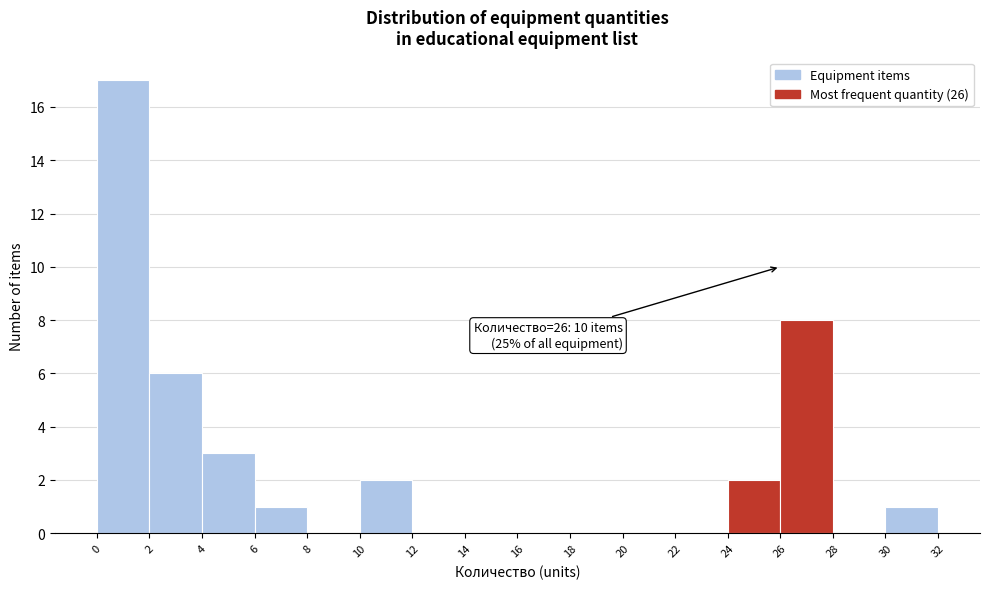

Which range on the x-axis has the tallest bar?

0 to 2